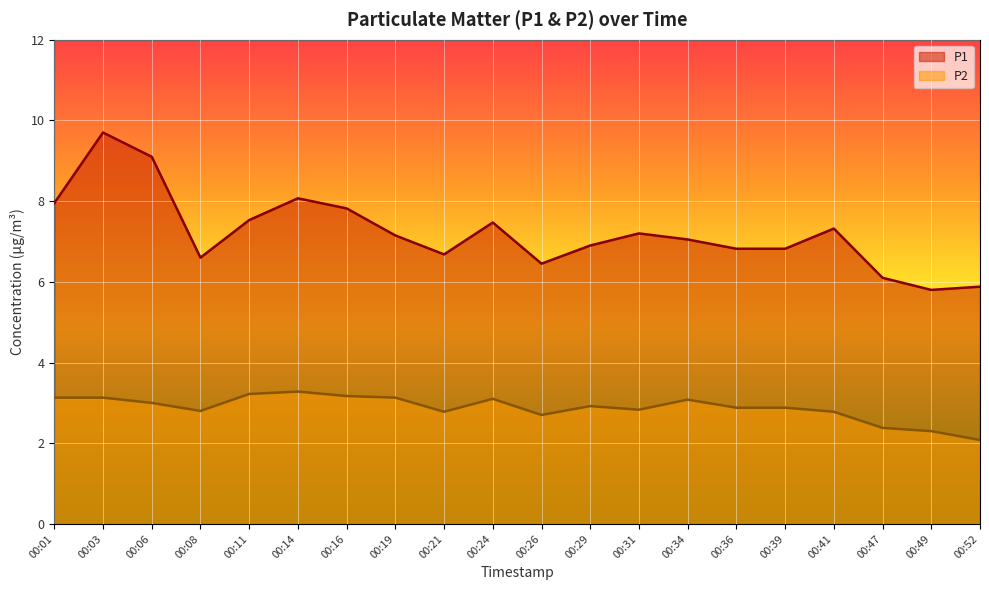

List the labels in order of P2 value, smallest first.

00:52, 00:49, 00:47, 00:26, 00:21, 00:41, 00:08, 00:31, 00:36, 00:39, 00:29, 00:06, 00:34, 00:24, 00:01, 00:03, 00:19, 00:16, 00:11, 00:14